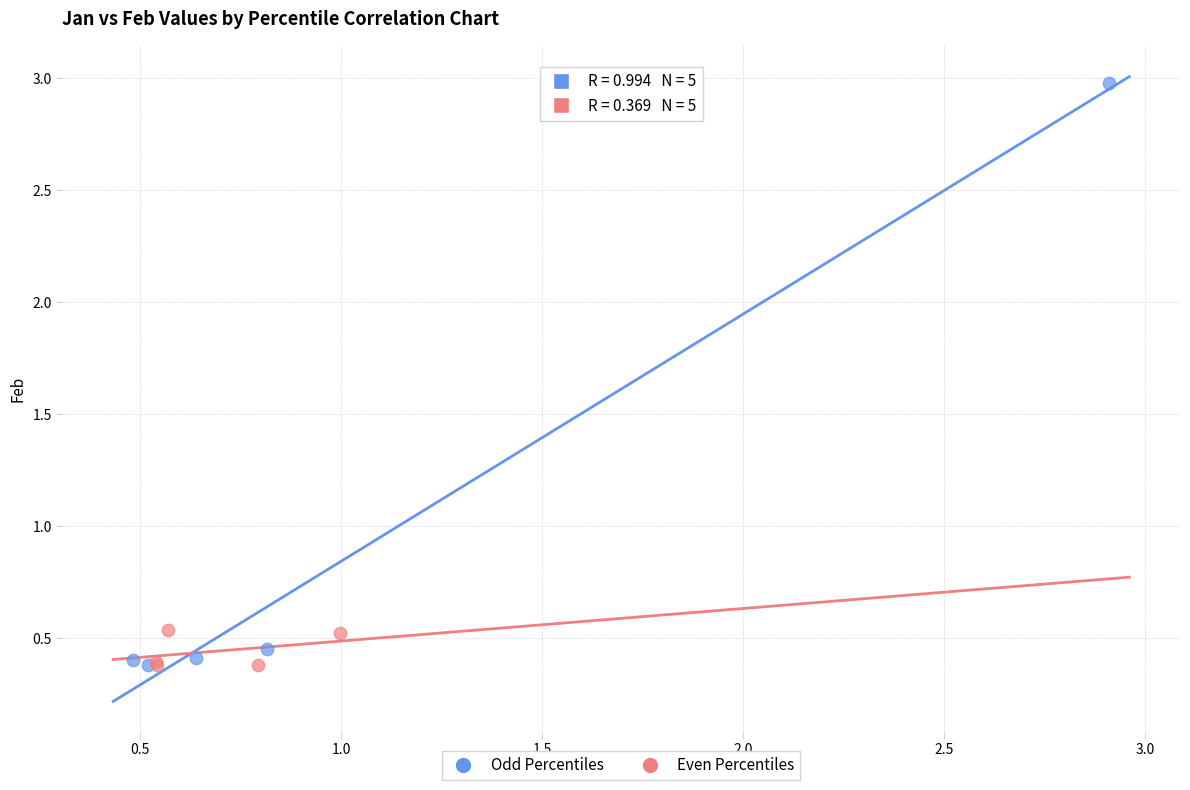

Which series contains the highest Y value?

Odd Percentiles